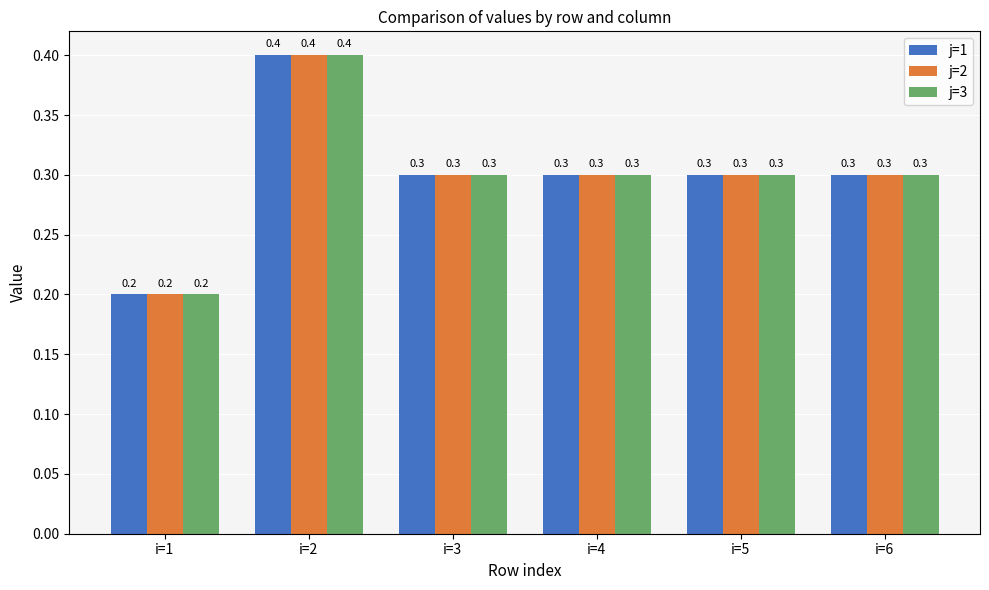

What is the approximate value of j=1 at i=4?

0.3